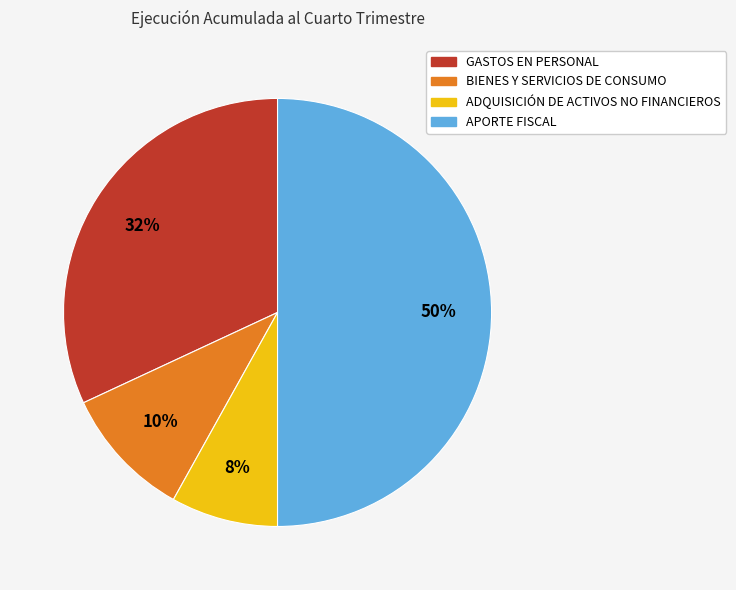

Is it true that ADQUISICIÓN DE ACTIVOS NO FINANCIEROS is 15% of the pie?

False